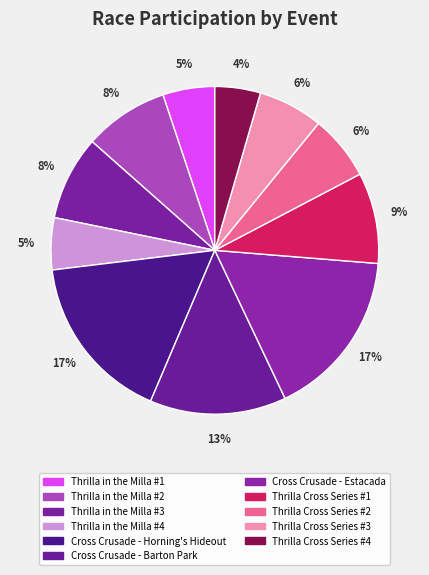

What percentage is the Thrilla in the Milla #3 slice, to the nearest percent?

8%